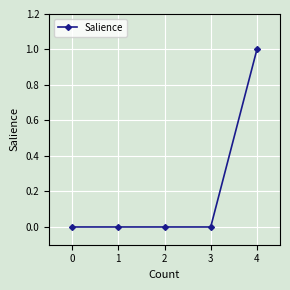

What is the change in value from 1 to 4?

+1